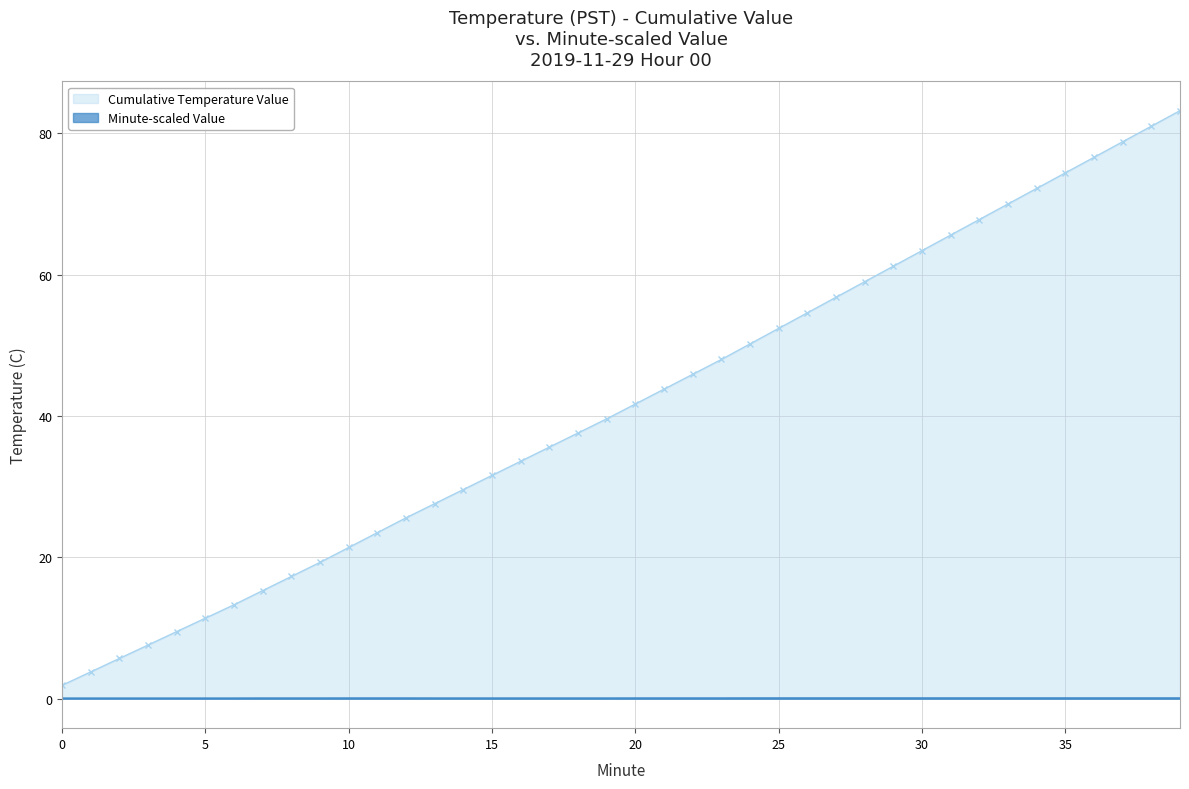

The value of Cumulative Temperature Value at 16 is 18.6. True or false?

False